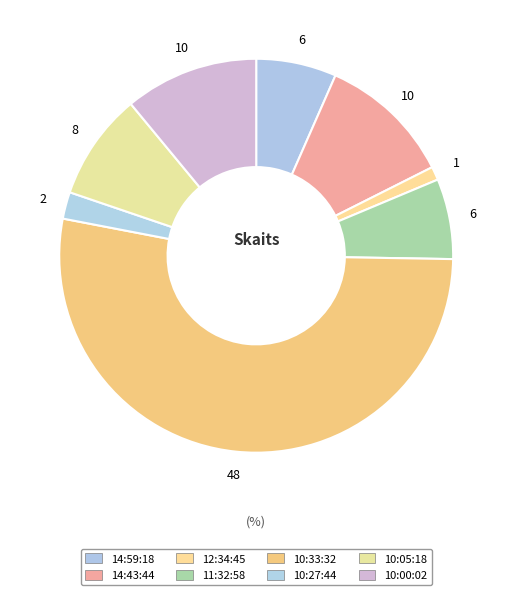

How many segments does this pie chart have?

8